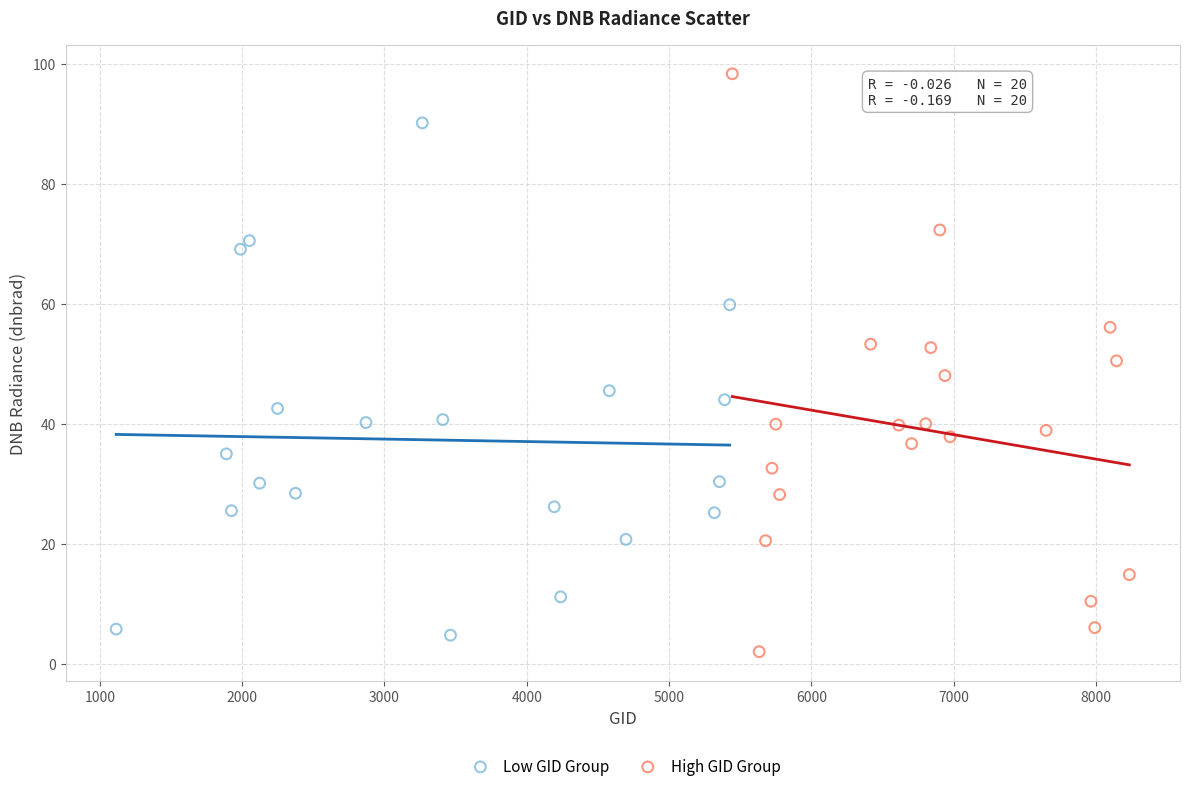

Which series reaches the minimum Y coordinate?

High GID Group